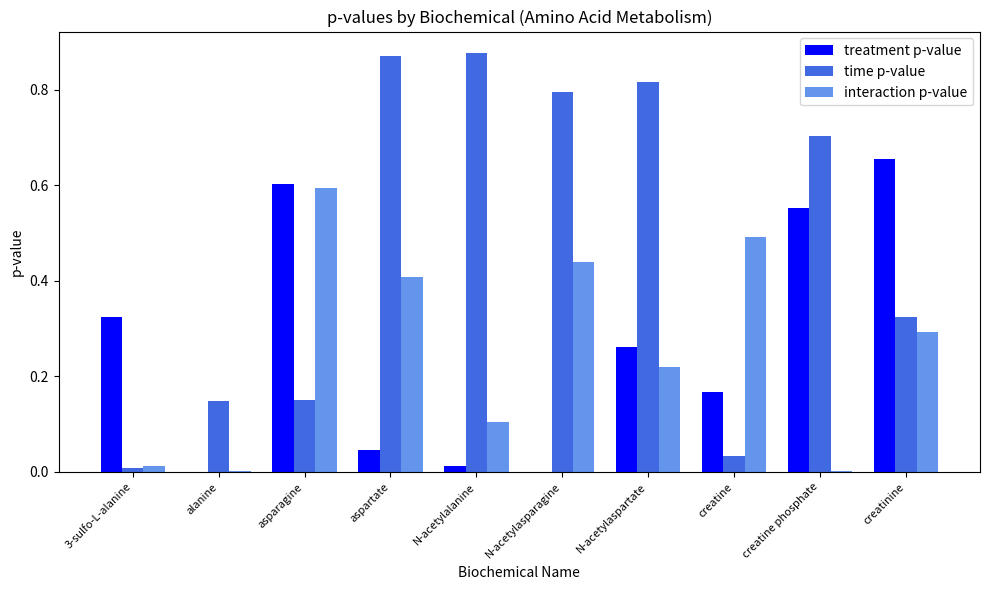

What are all the series names shown in the legend?

treatment p-value, time p-value, interaction p-value